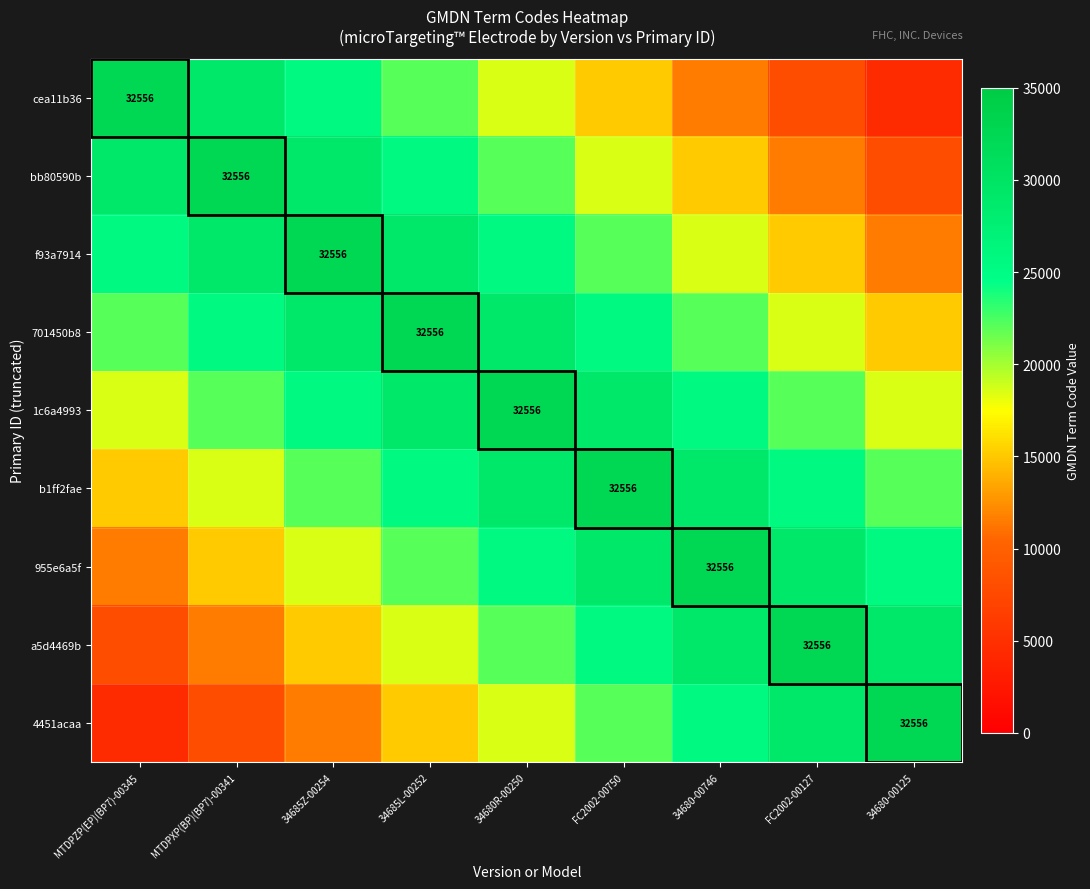

The b1ff2fae series shows 32556 at FC2002-00750. True or false?

True